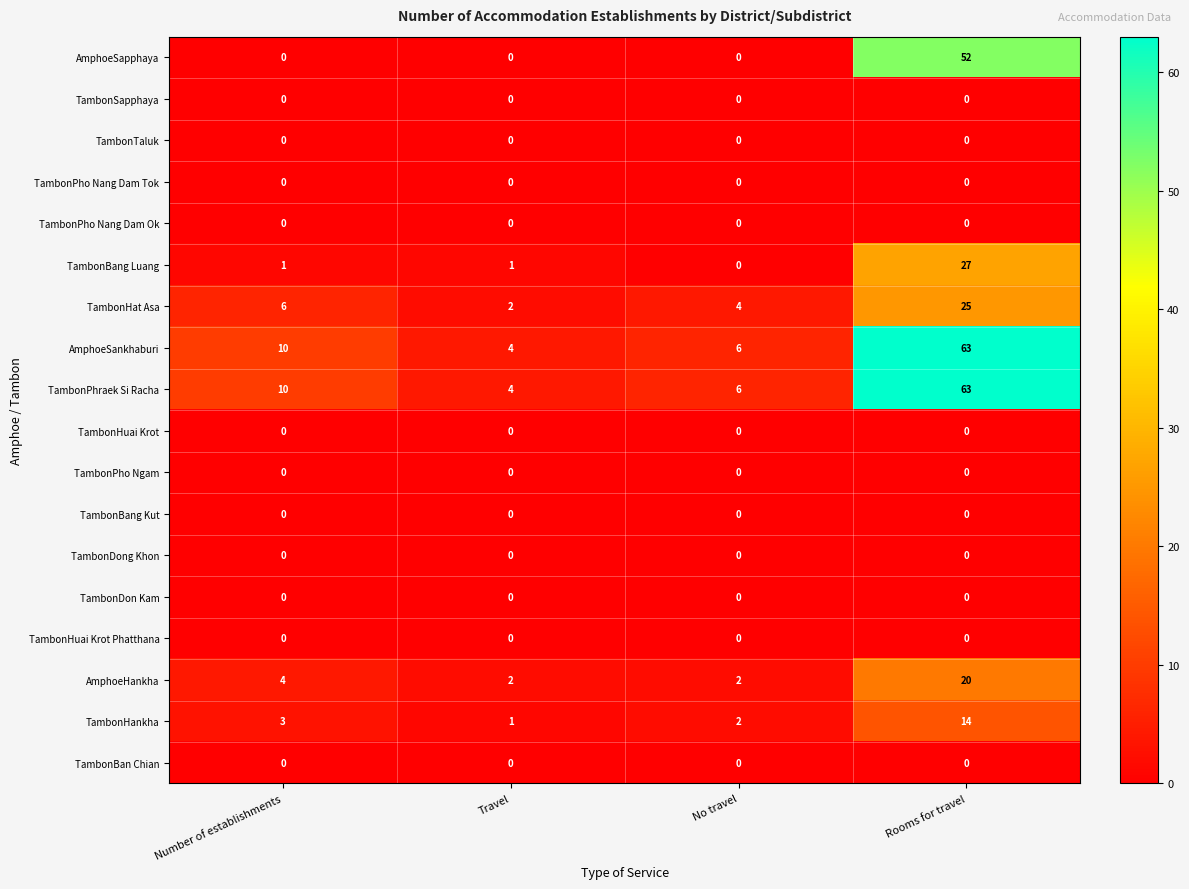

What is the greatest value displayed?

63